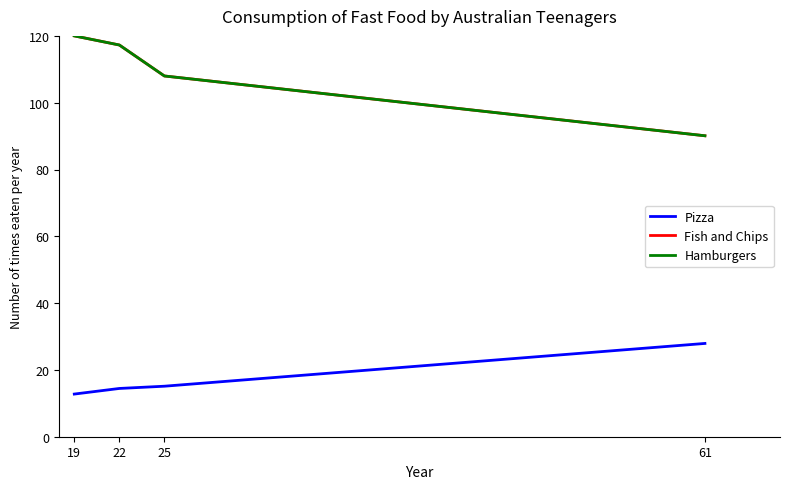

True or false: Fish and Chips and Pizza cross at least once.

False